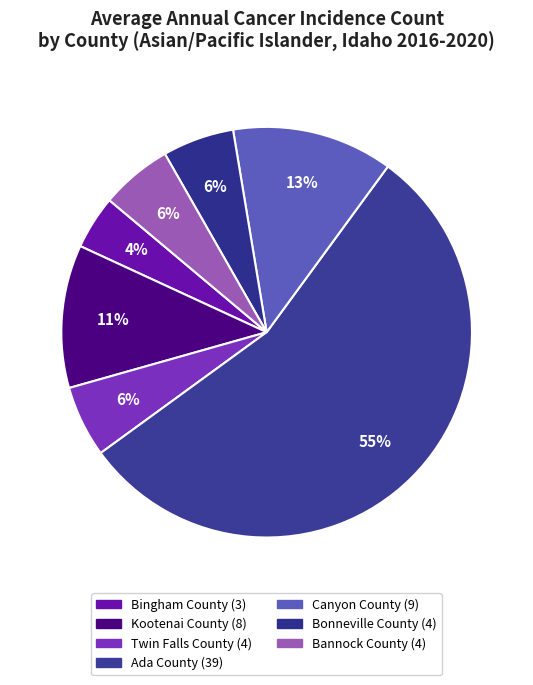

Which slice represents more than half of the pie?

Ada County